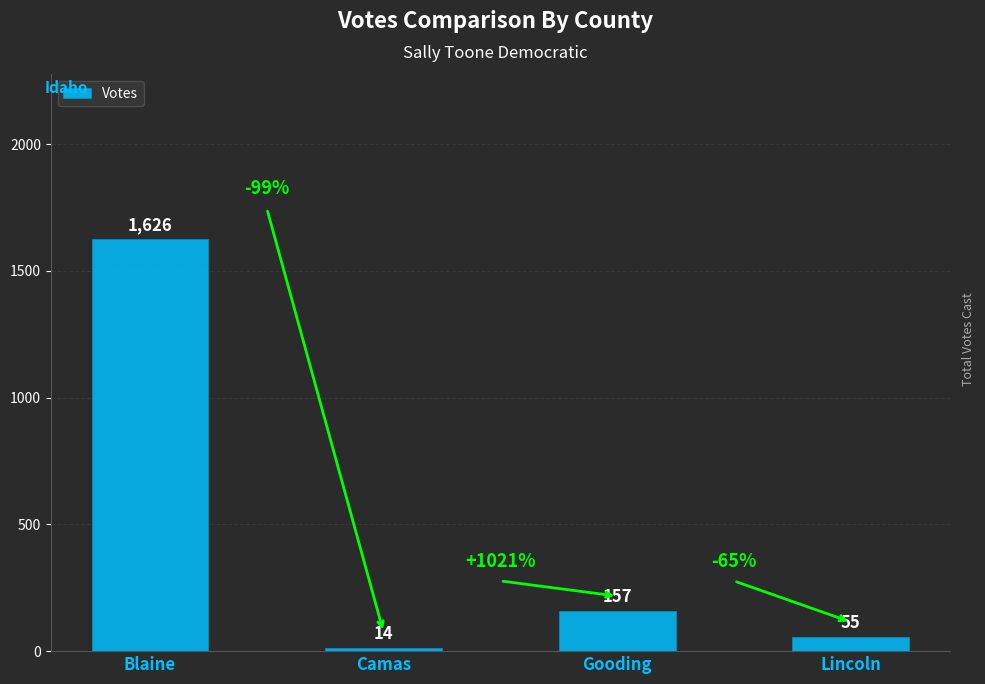

Rank the categories by value from highest to lowest.

Blaine, Gooding, Lincoln, Camas